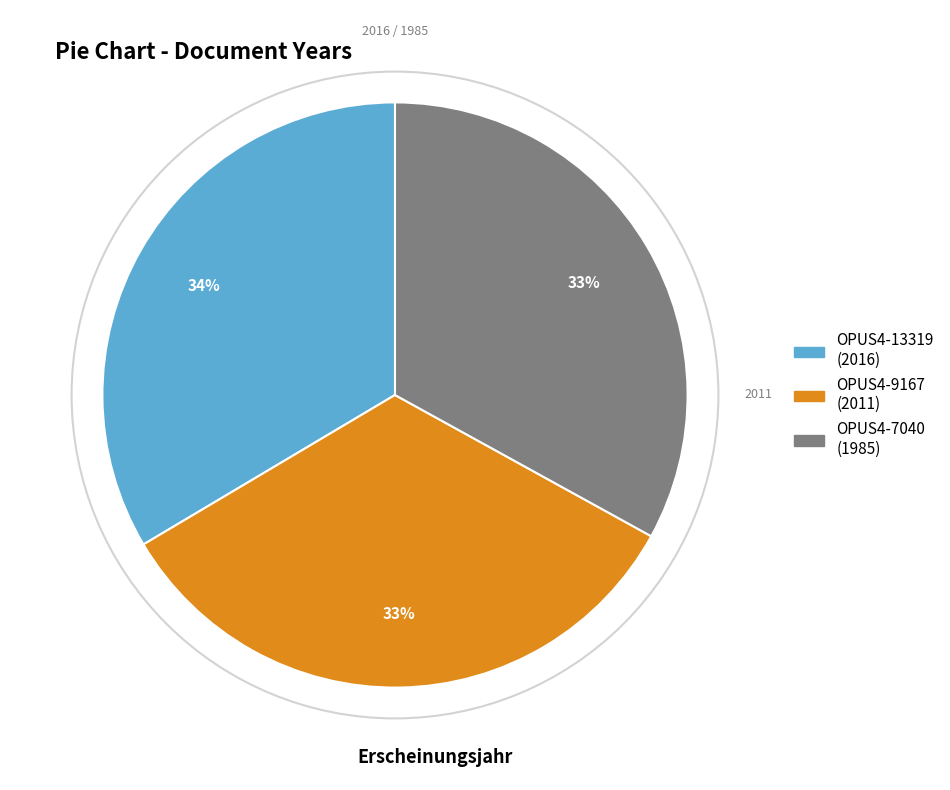

What percentage is the OPUS4-7040 slice, to the nearest percent?

33%